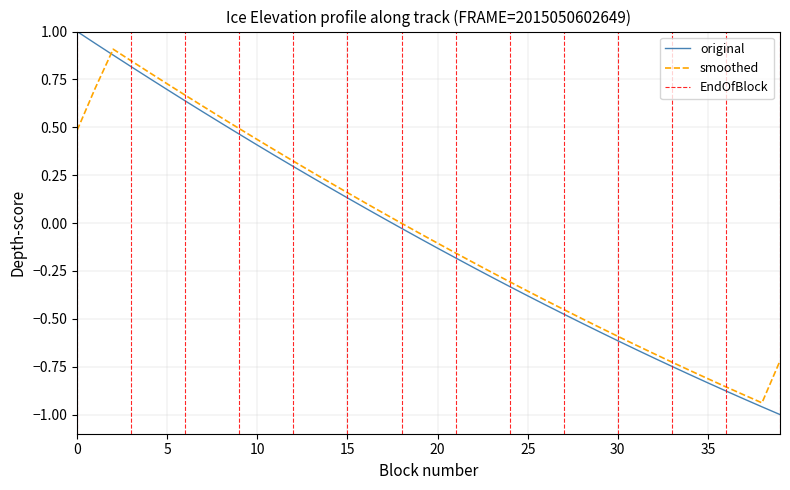

What is the difference between the lat values at 27 and 35?

0.4